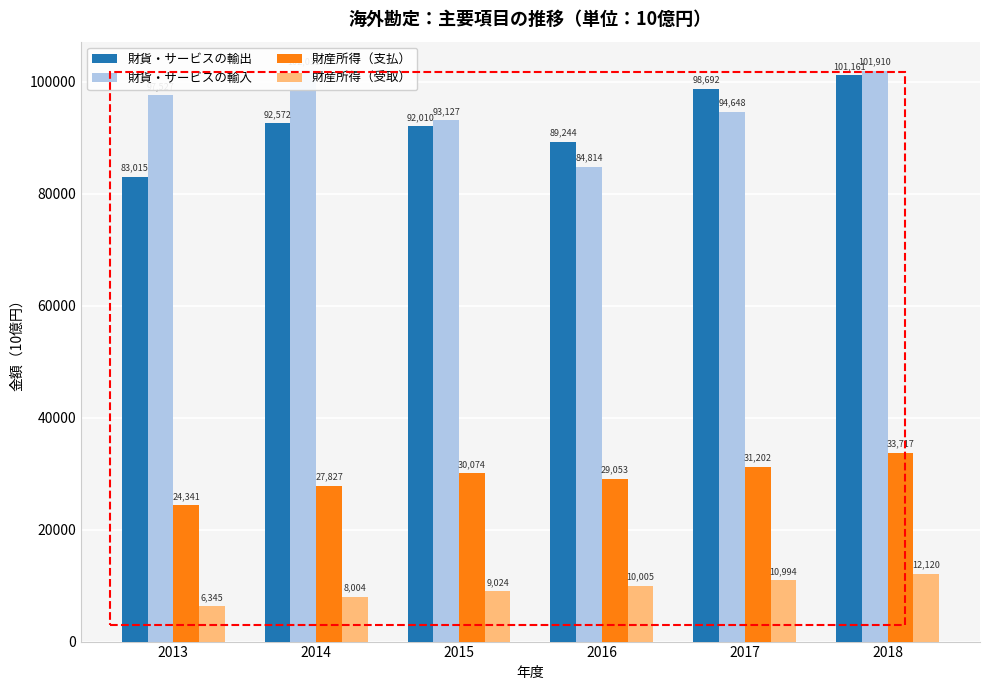

What is the sum of all 財貨・サービスの輸入 values?

574057.8